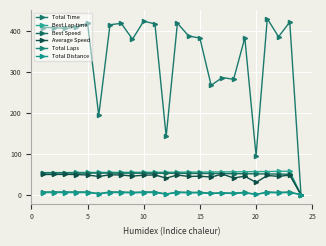

How many lines are shown in the chart?

6